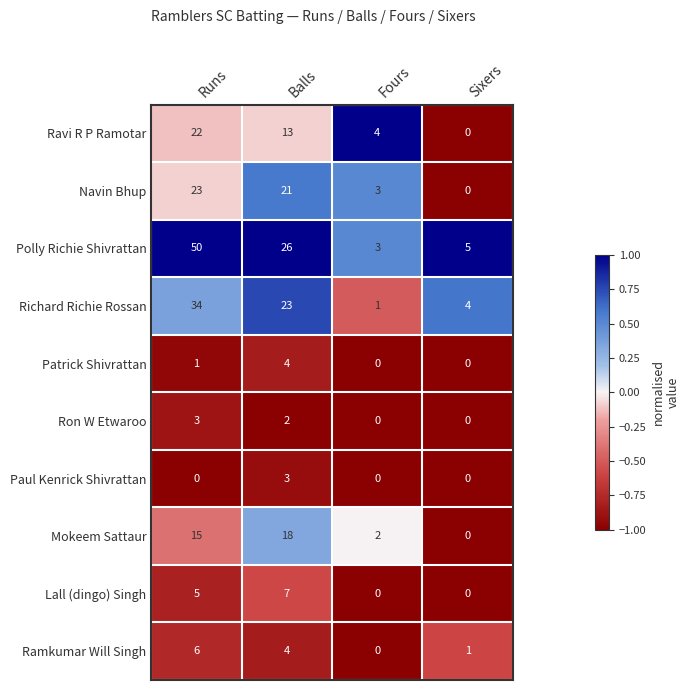

List the labels in order of Navin Bhup value, largest first.

Runs, Balls, Fours, Sixers